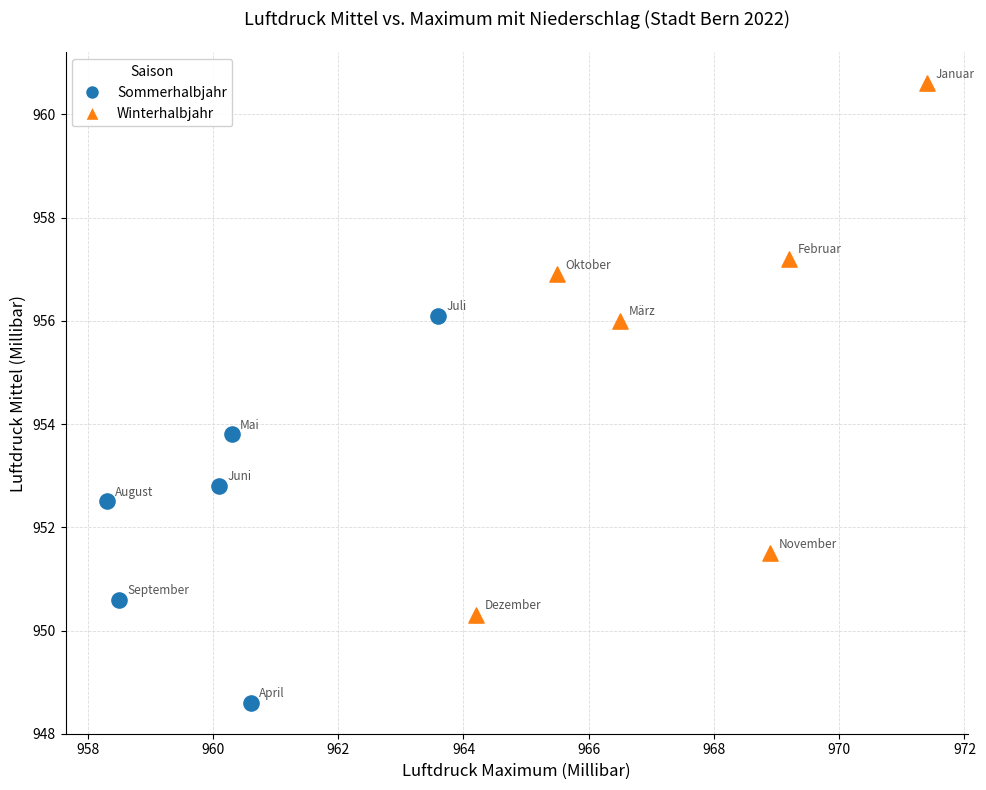

Which series contains the highest Y value?

Winterhalbjahr